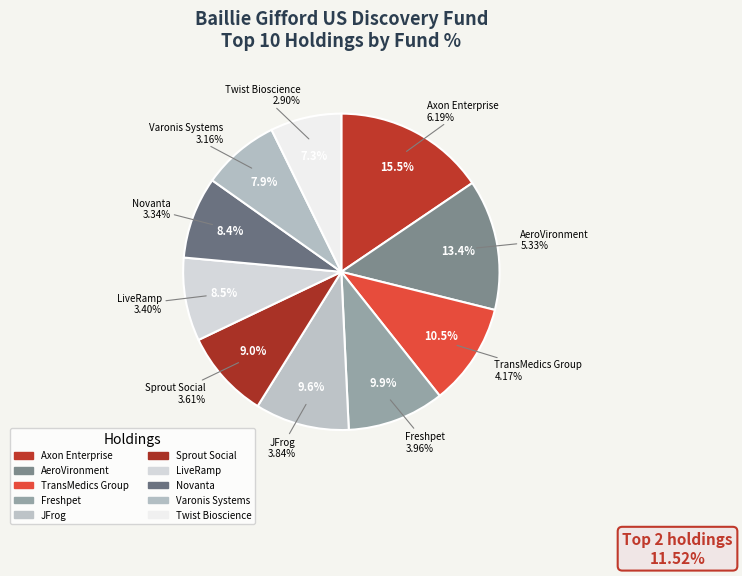

Is there a majority slice in this chart?

No